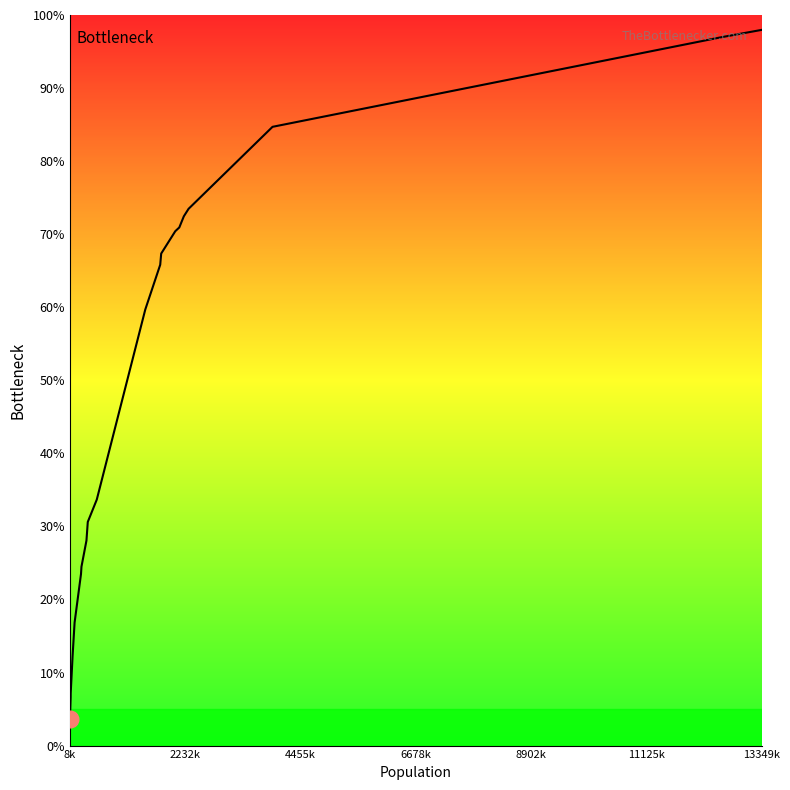

Is this an area chart (filled region under the line)?

No